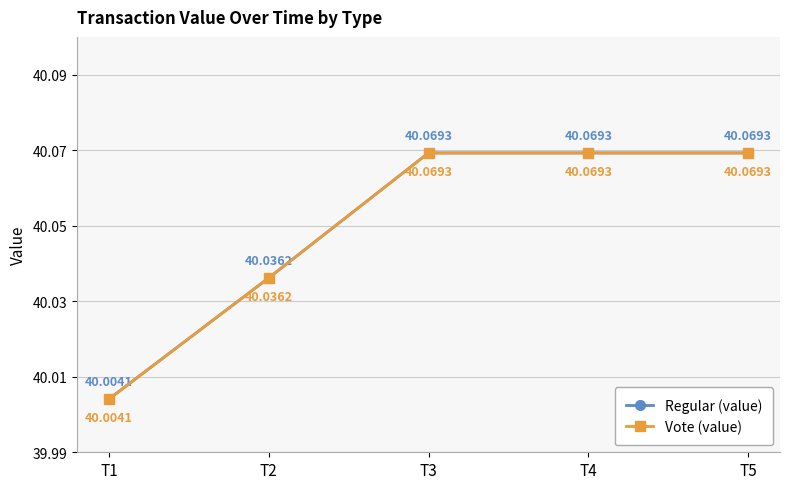

Does the chart have visible grid lines?

Yes